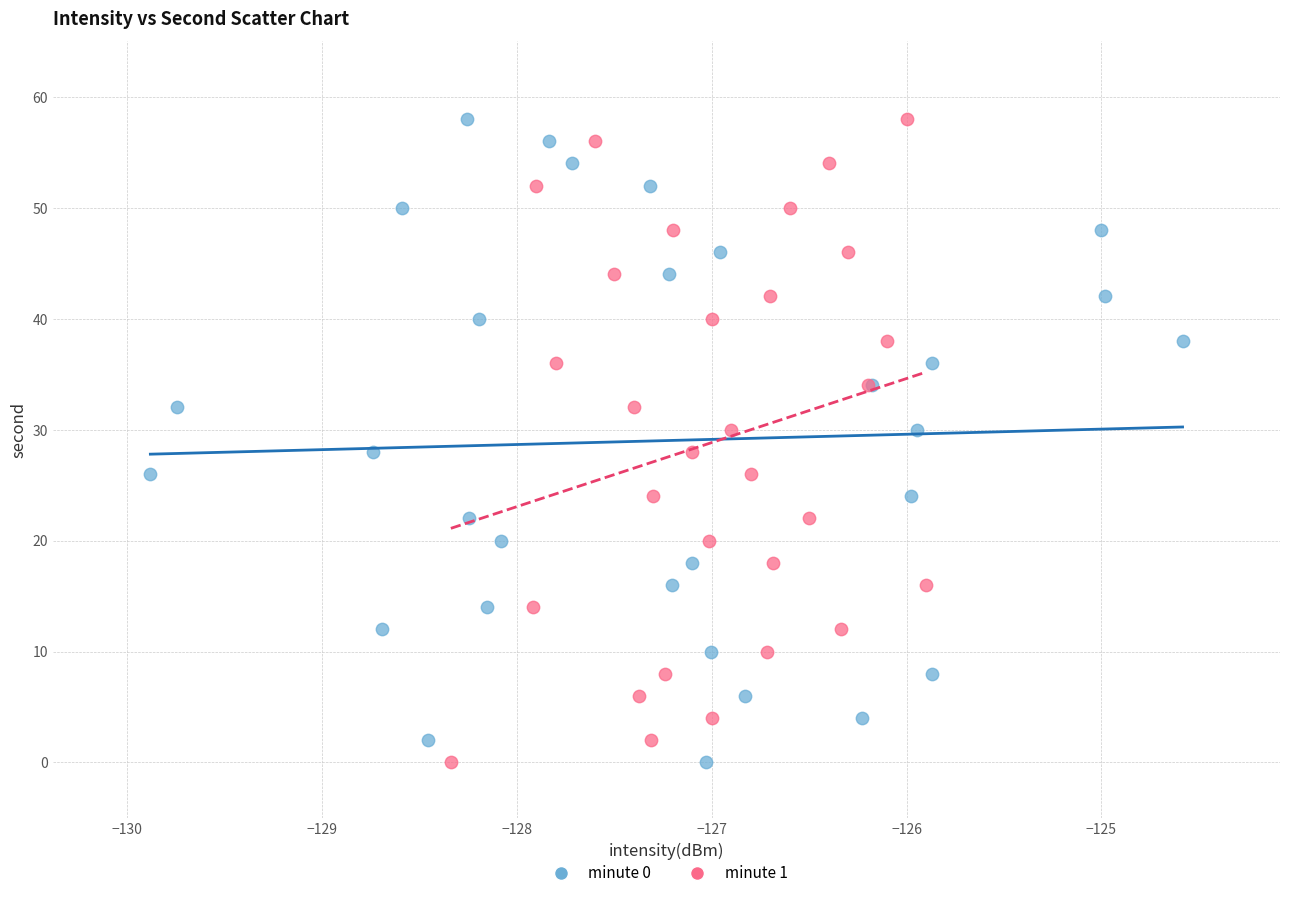

What are all the series names shown in the legend?

minute 0, minute 1